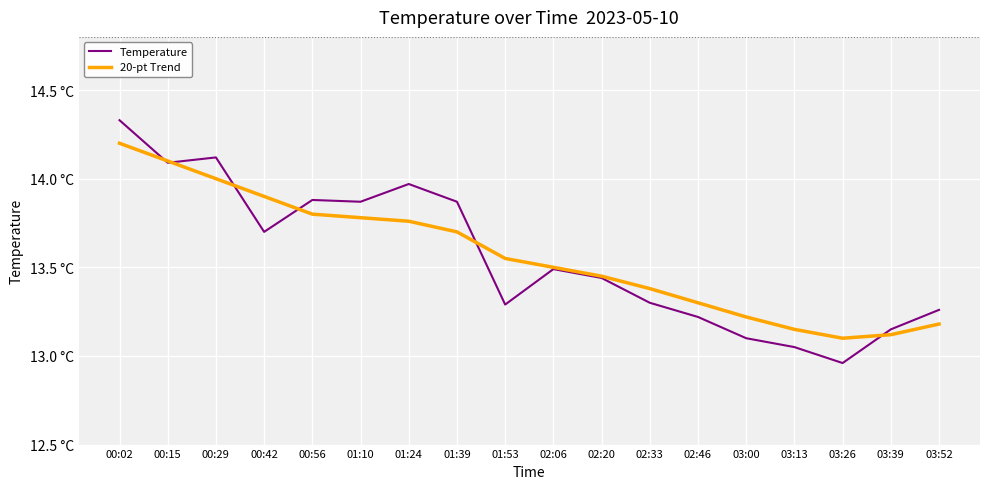

Is it true that Temperature equals 19.3 at 03:39?

False